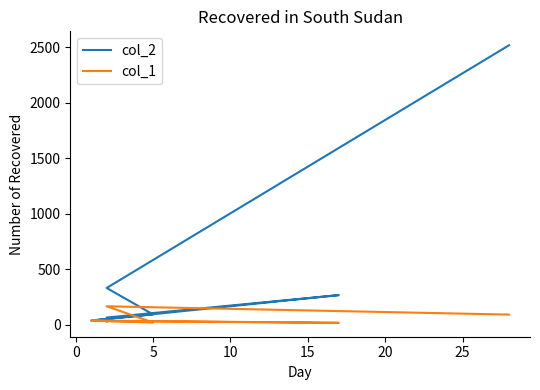

True or false: col_1 and col_2 intersect in this chart.

False